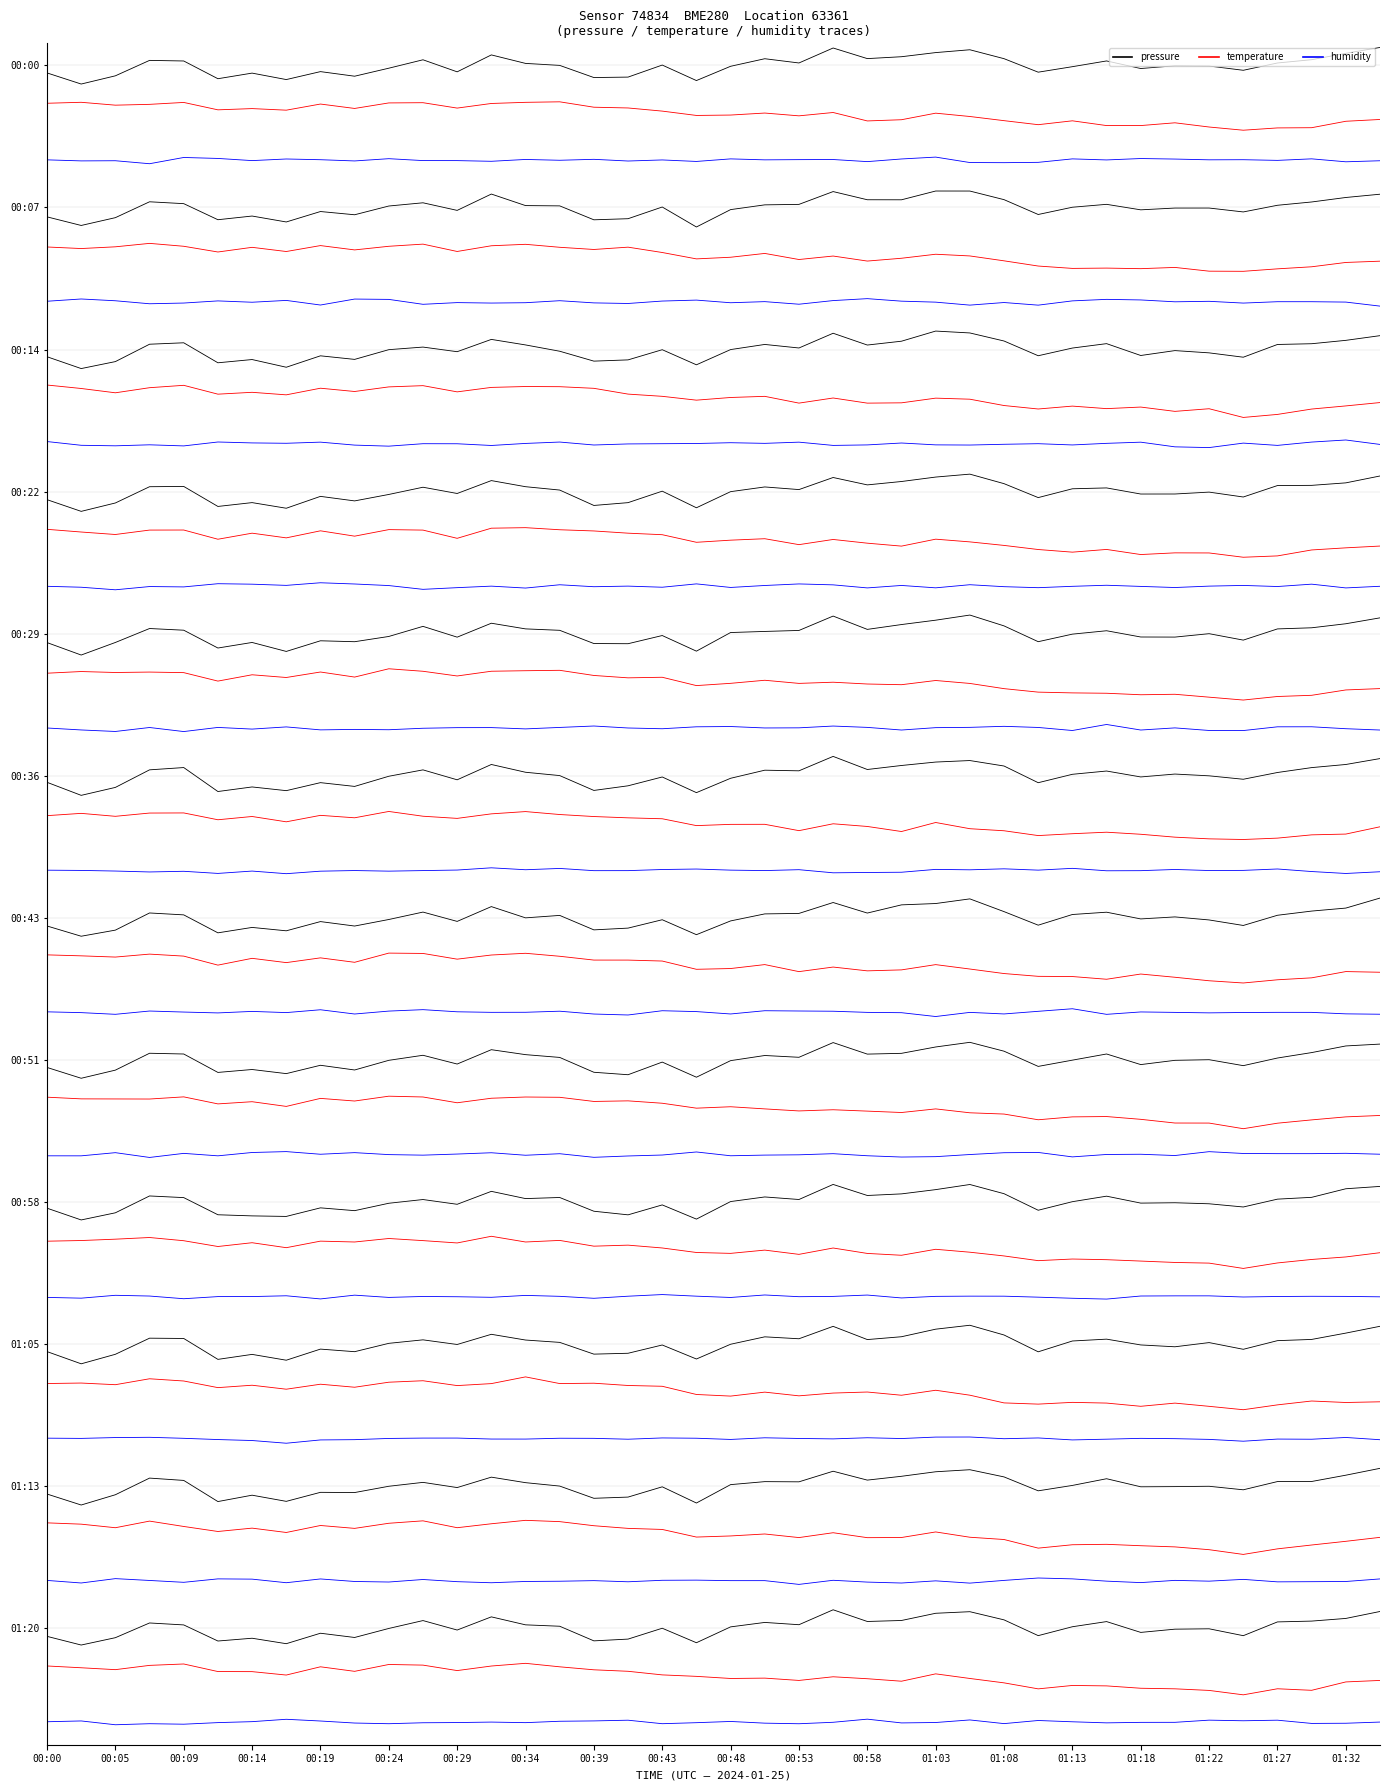

The humidity series shows -3.6 at 20. True or false?

True